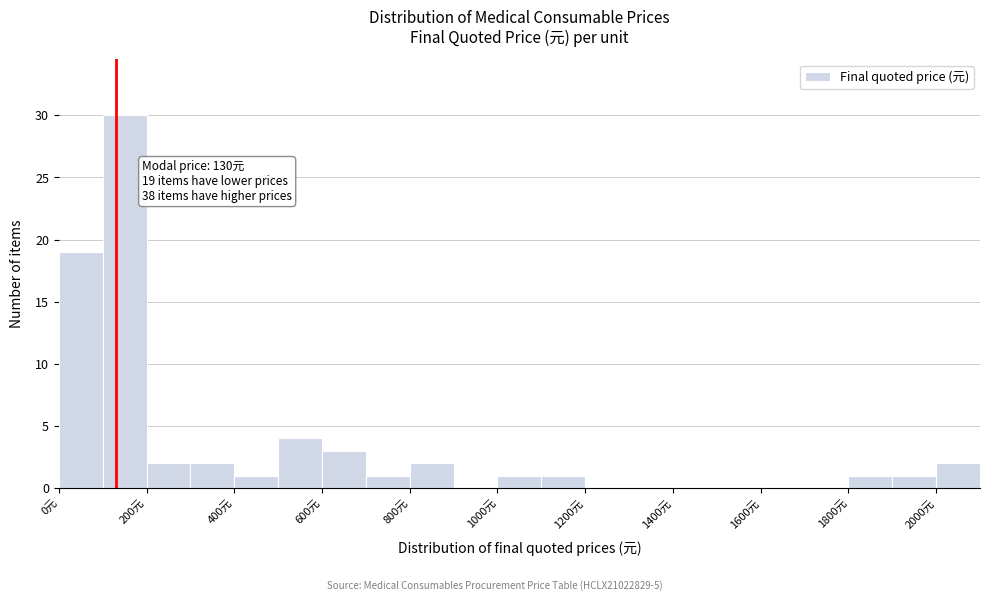

Which range on the x-axis has the tallest bar?

100 to 200